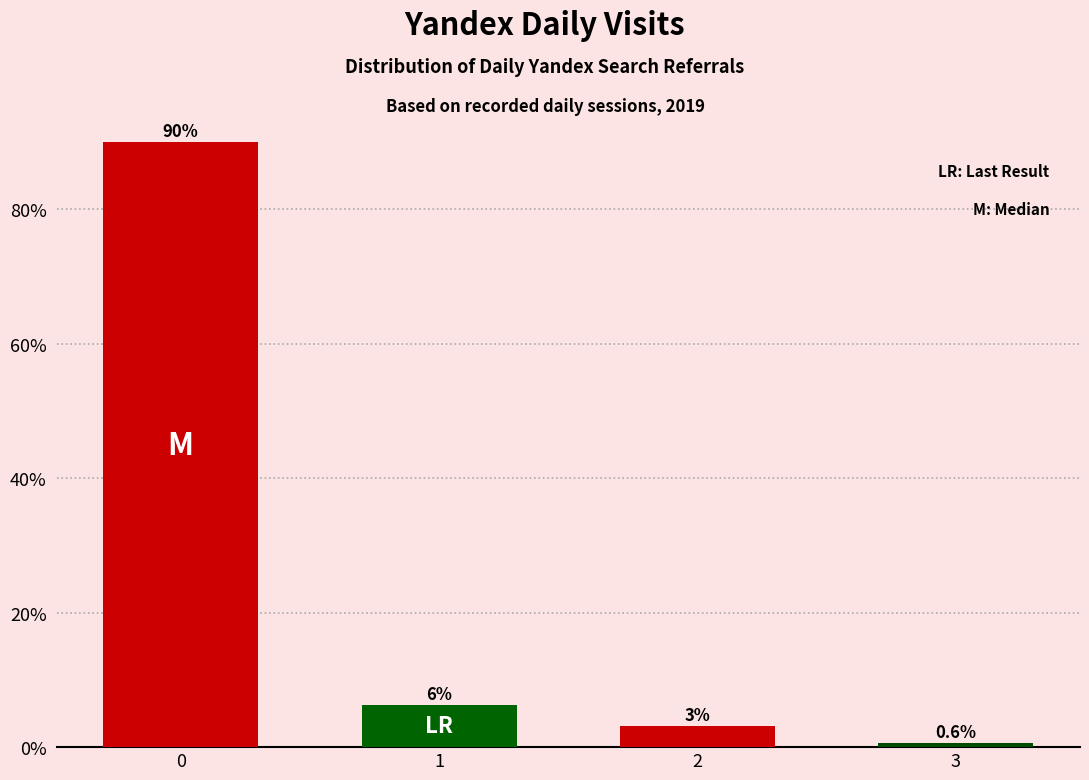

What is the greatest value displayed?

89.9